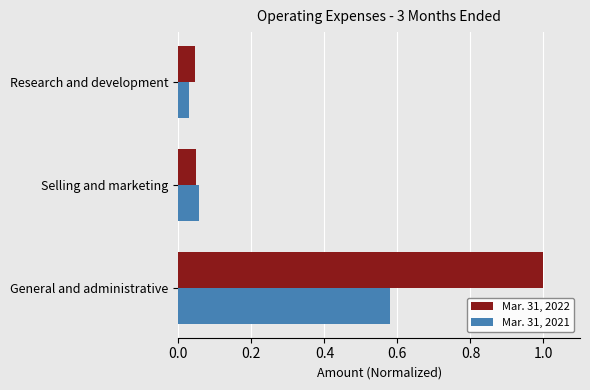

Where is Mar. 31, 2021 nearest to the value 0?

Research and development